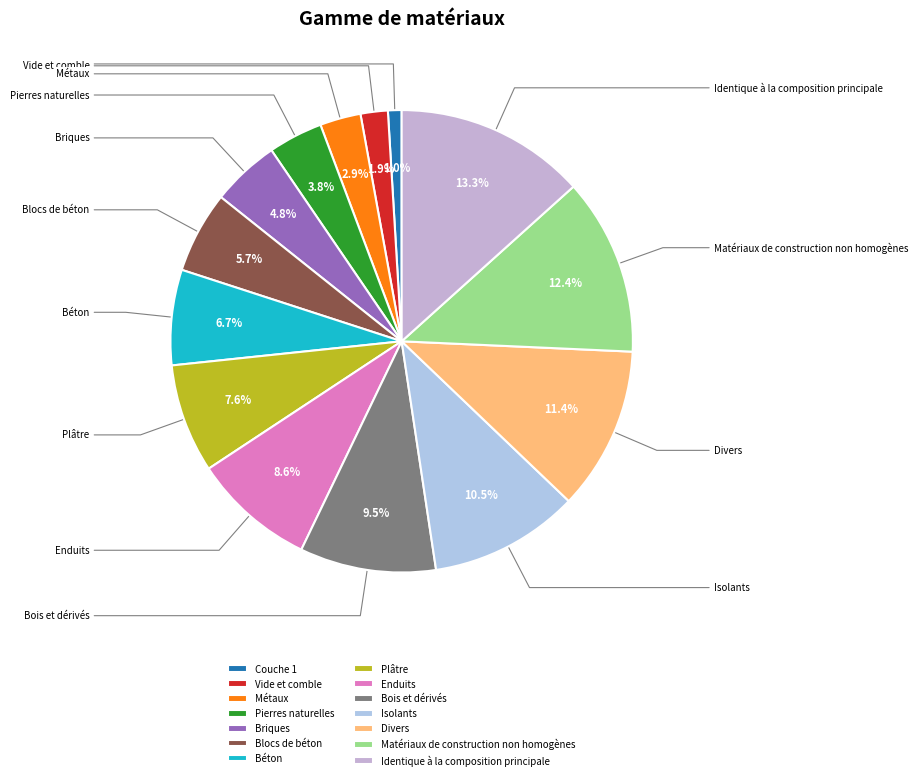

To the nearest percent, what is the difference between the Divers and Matériaux de construction non homogènes slice percentages?

1%